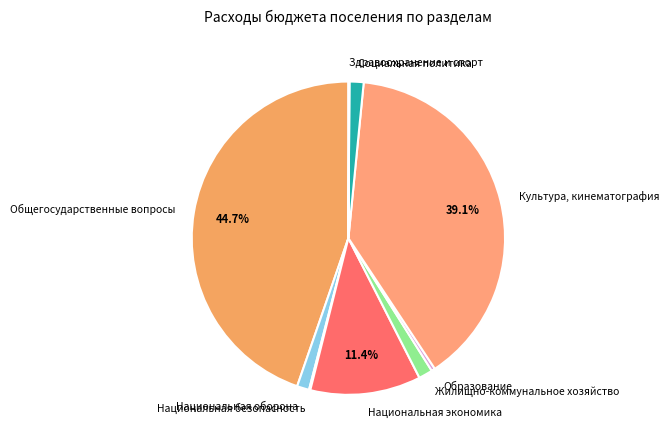

To the nearest percent, what is the difference between the largest and smallest slice percentages?

45%